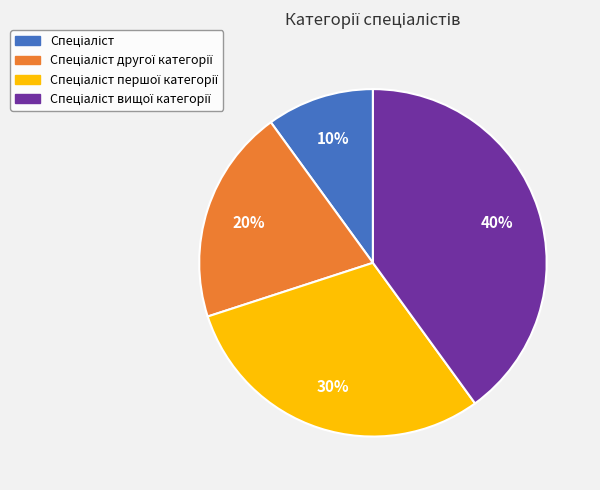

To the nearest percent, what is the difference between the largest and smallest slice percentages?

30%